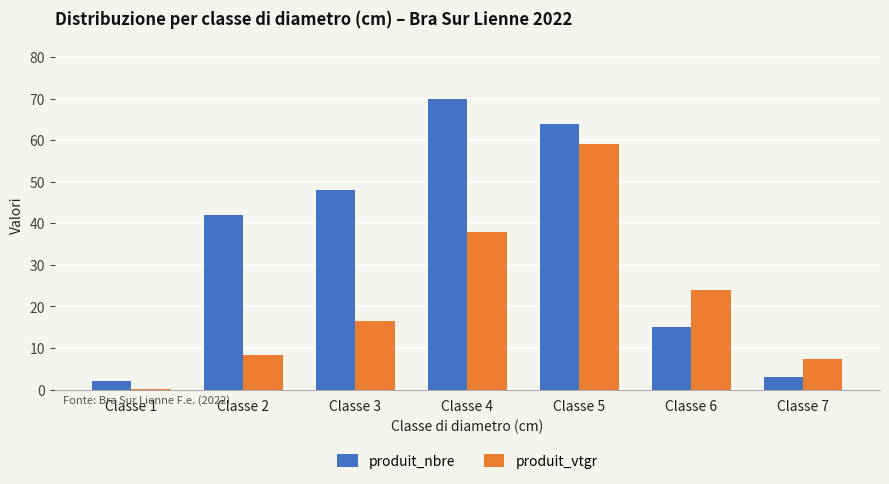

Reading left to right, transcribe all the data shown in this chart.

produit_nbre: Classe 1=2.0	Classe 2=42.0	Classe 3=48.0	Classe 4=70.0	Classe 5=64.0	Classe 6=15.0	Classe 7=3.0
produit_vtgr: Classe 1=0.1	Classe 2=8.3	Classe 3=16.4	Classe 4=37.8	Classe 5=59.2	Classe 6=24.0	Classe 7=7.5